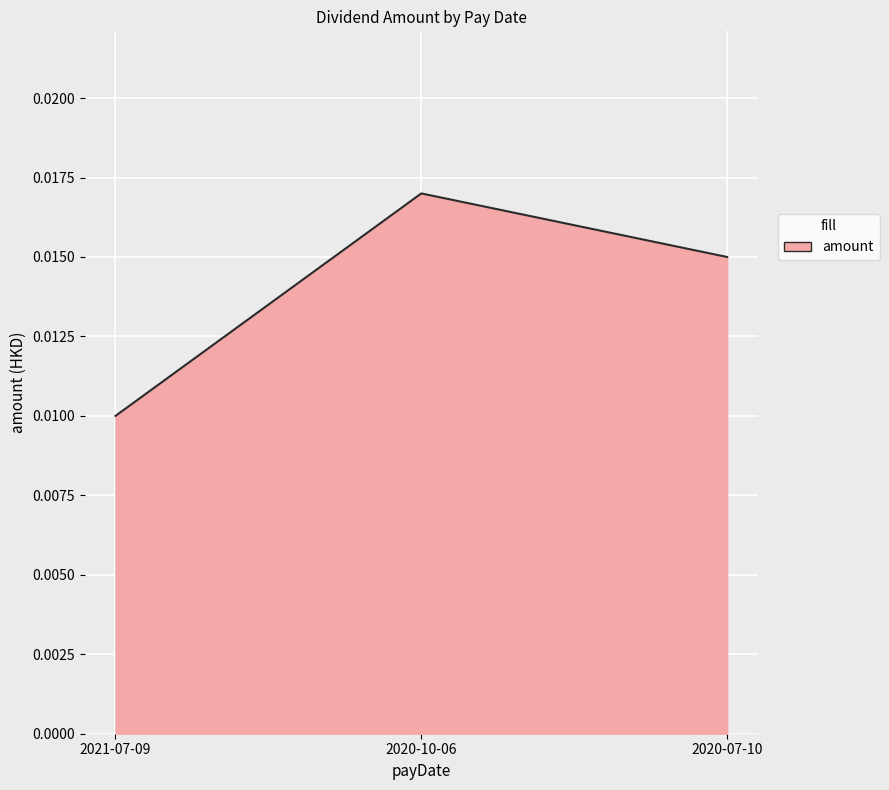

How many lines are shown in the chart?

1